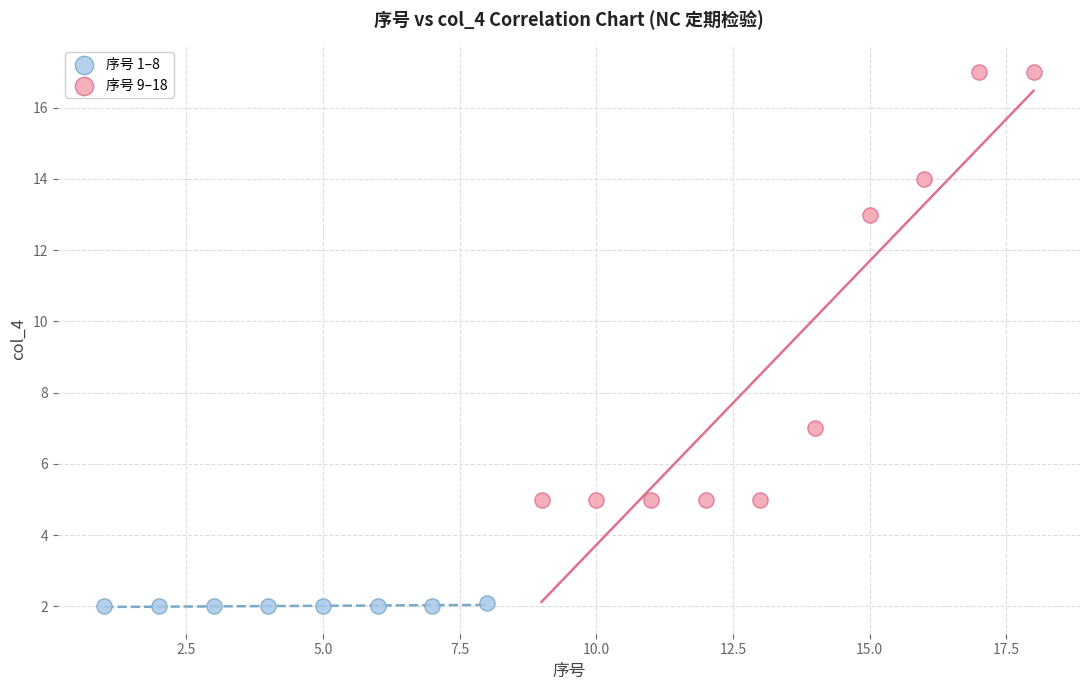

Which series contains the highest Y value?

序号 9–18